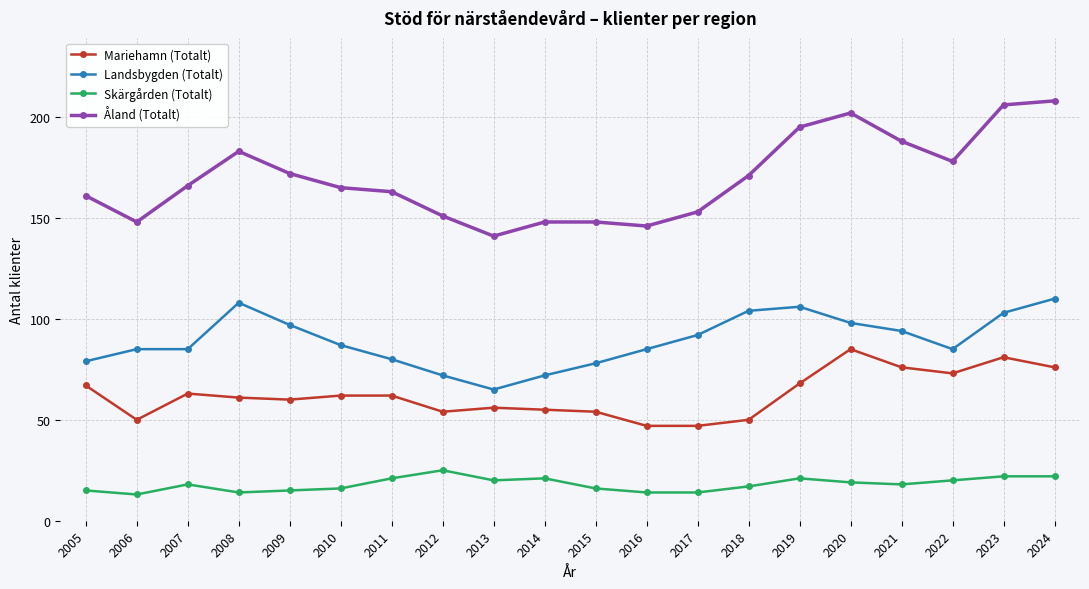

List the series in order of their overall mean, highest first.

Åland (Totalt), Landsbygden (Totalt), Mariehamn (Totalt), Skärgården (Totalt)